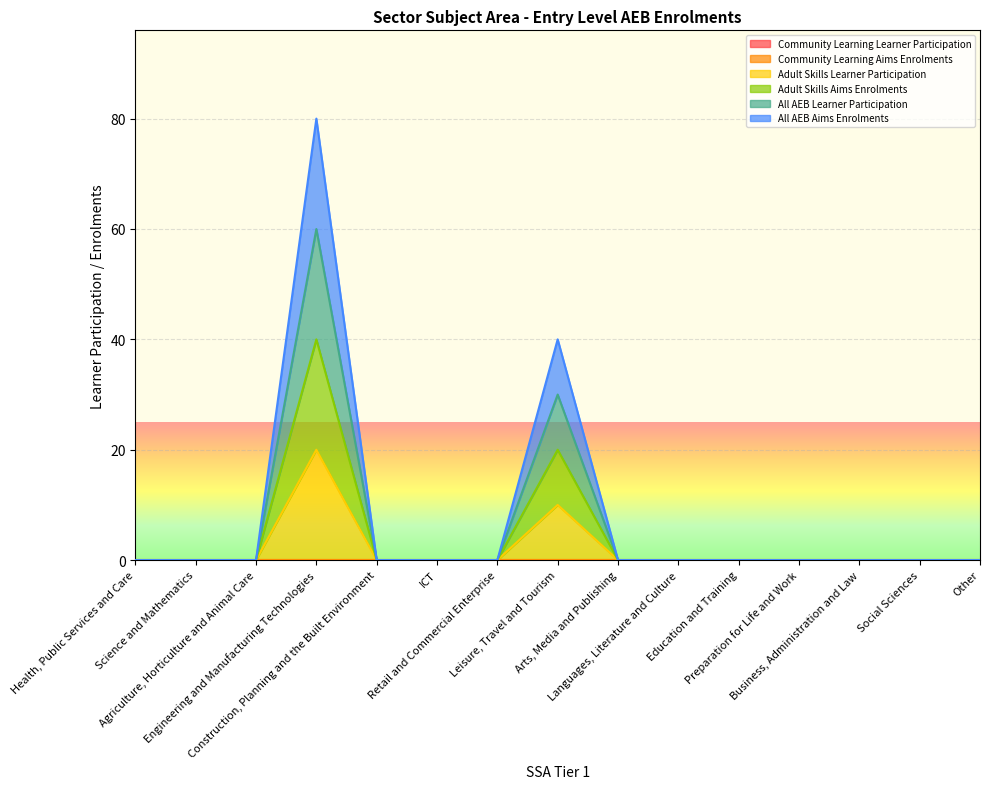

What is the label of the 7th point from the right?

Arts, Media and Publishing